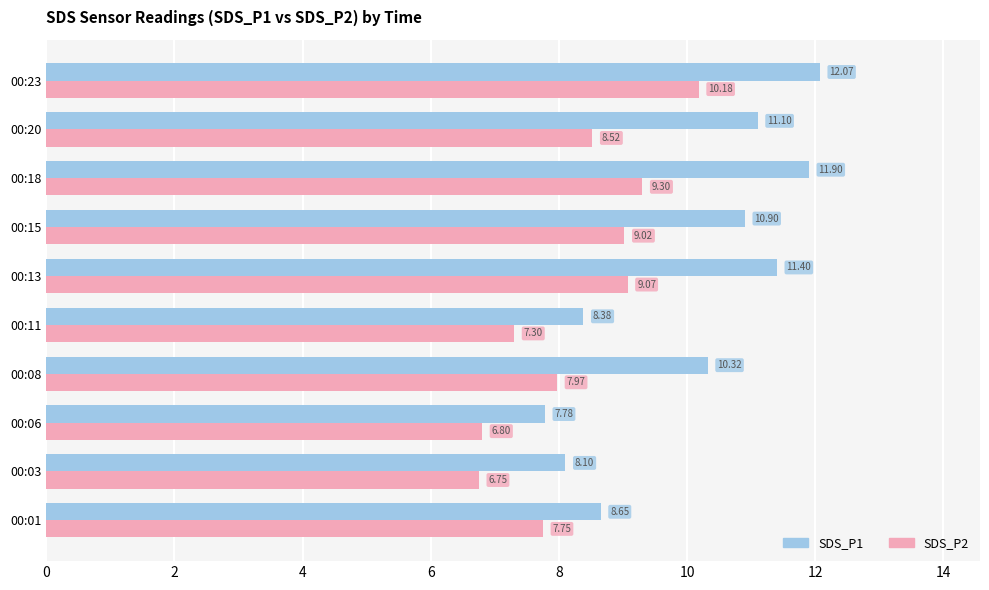

Rank the categories by SDS_P2 value from lowest to highest.

00:03, 00:06, 00:11, 00:01, 00:08, 00:20, 00:15, 00:13, 00:18, 00:23